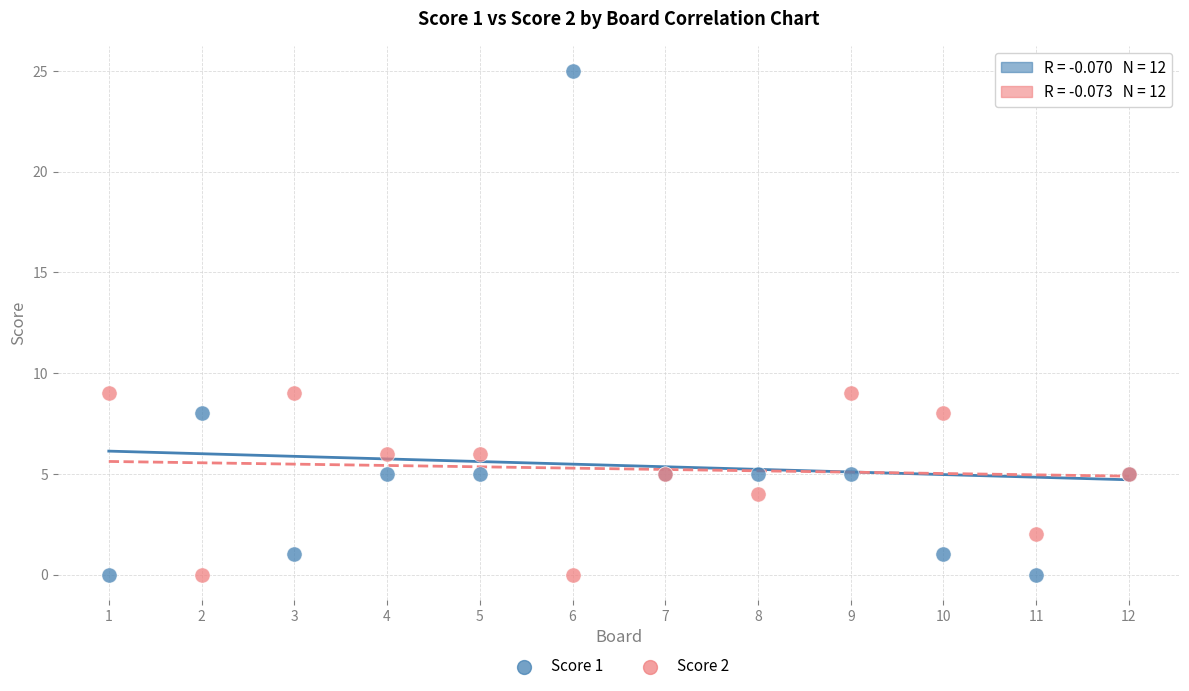

Which series has the largest Y range (max minus min)?

Score 1